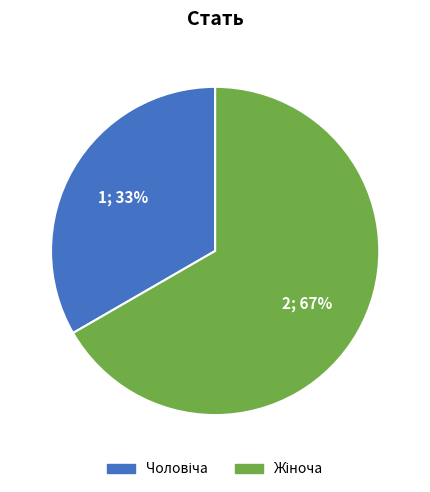

Is there any slice that represents more than half of the pie?

Yes